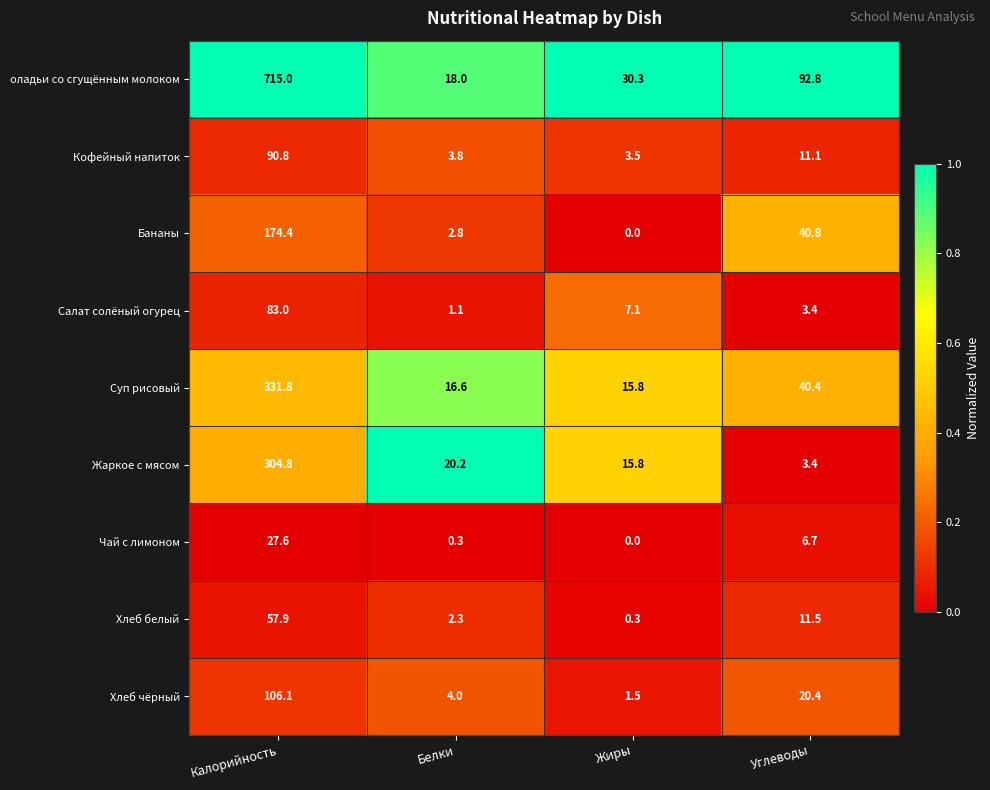

Which series has the widest spread of values?

оладьи со сгущённым молоком